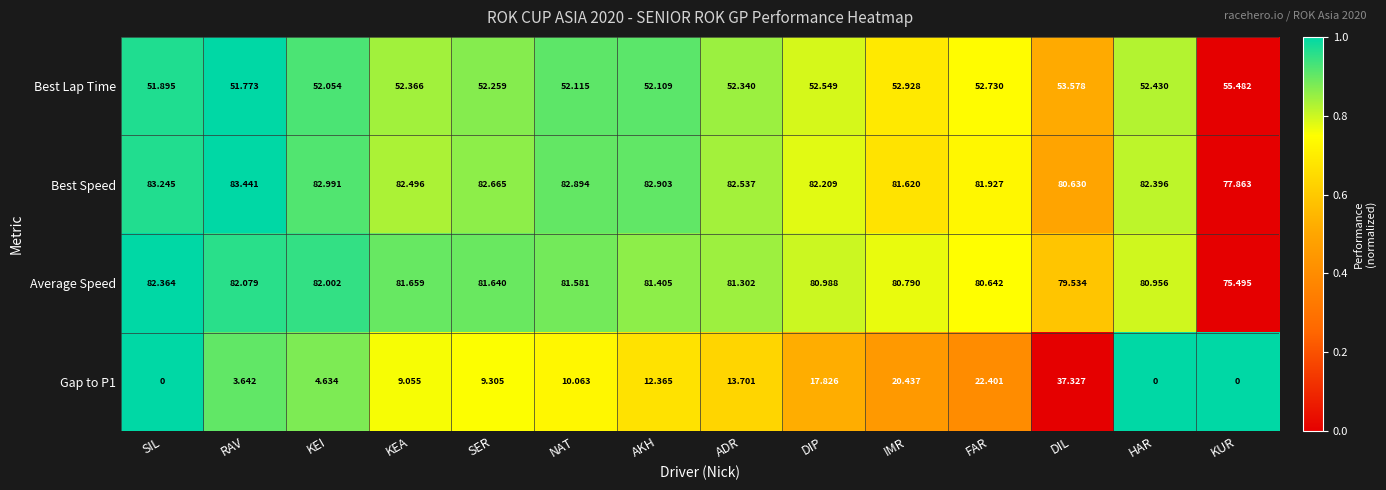

How many values in Gap to P1 are above zero?

11